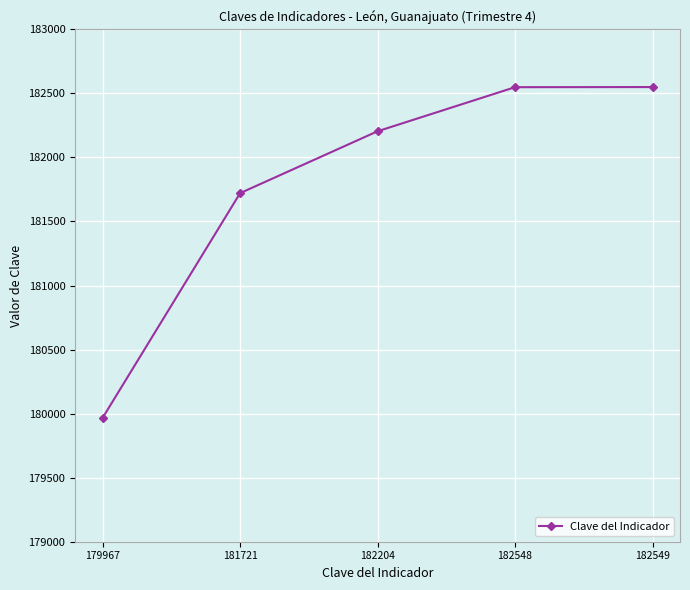

What is the sum of the values at 182549 and 181721?

364270